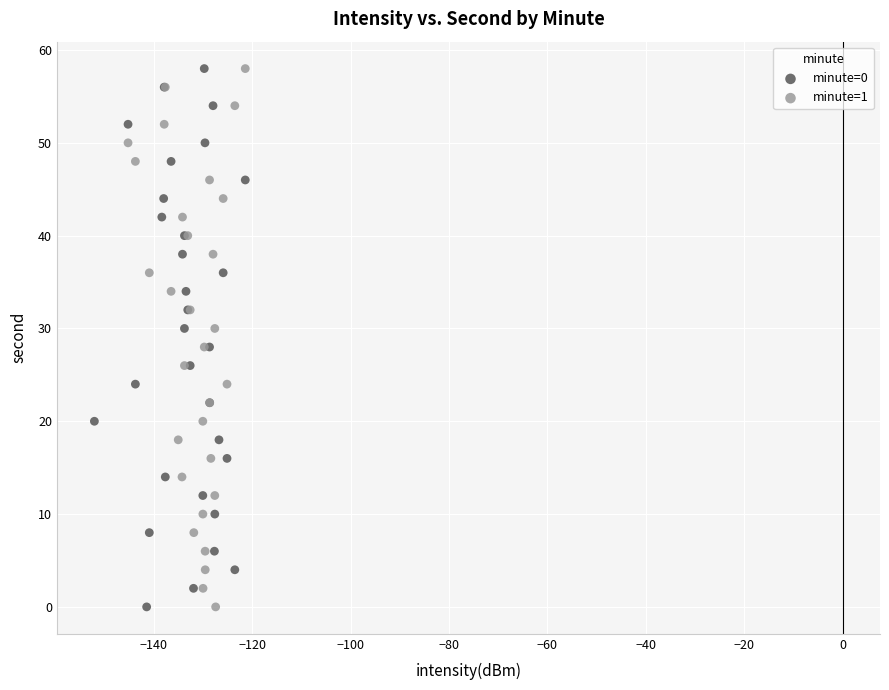

What are all the series names shown in the legend?

minute=0, minute=1